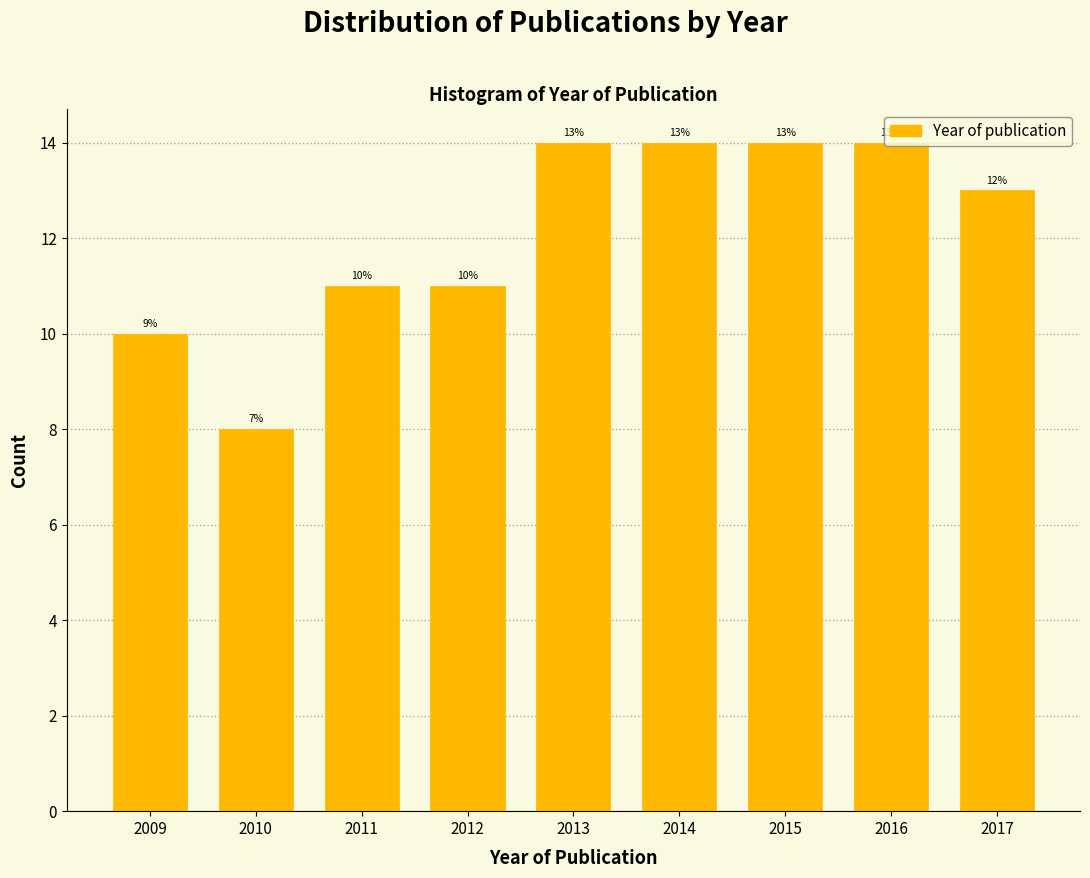

Which has a higher value, 2015 or 2009?

2015